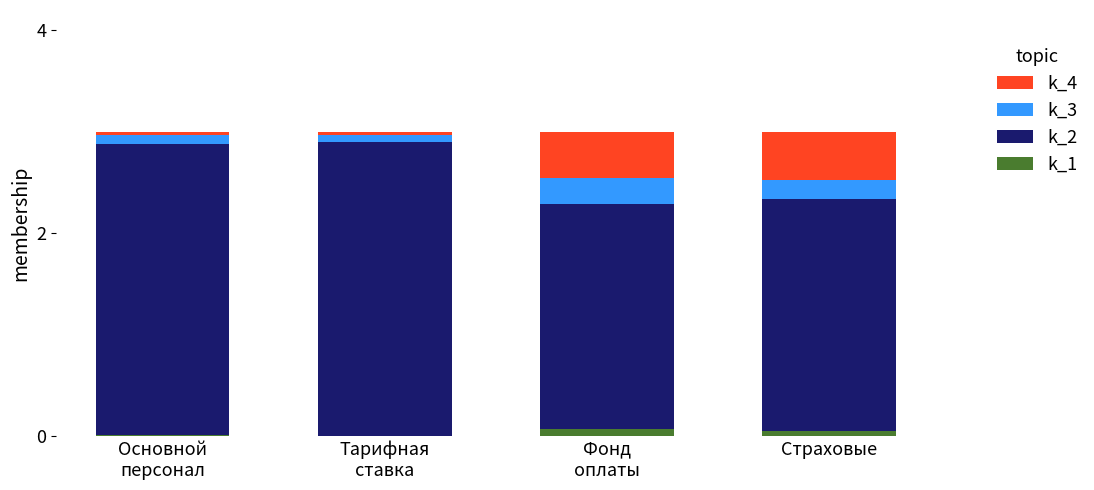

Which series has the largest total across all categories?

k_2